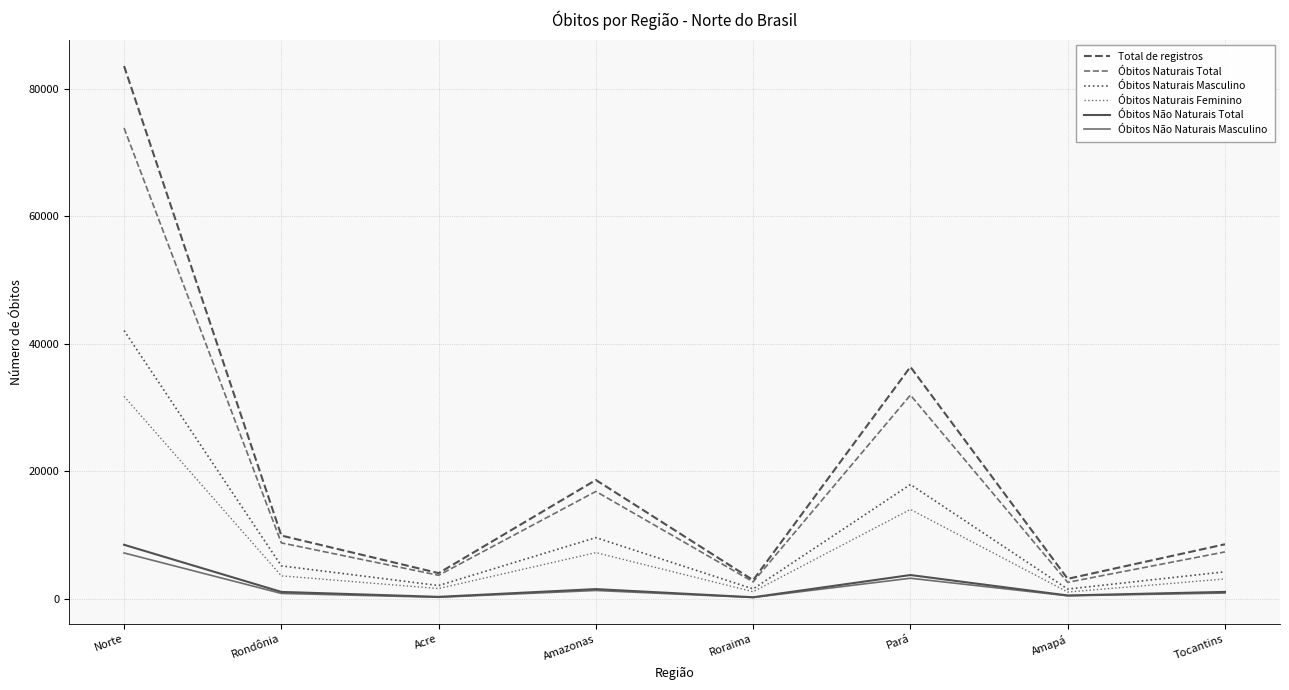

How many values in the Óbitos Não Naturais Masculino series are below 904?

4